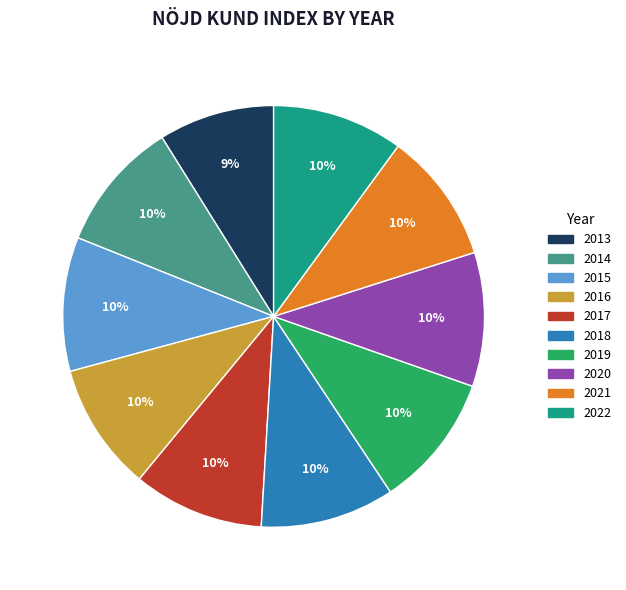

Is there a majority slice in this chart?

No